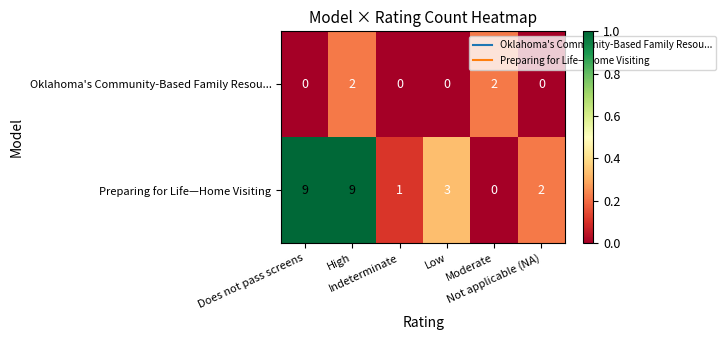

Which series has the widest spread of values?

Preparing for Life—Home Visiting